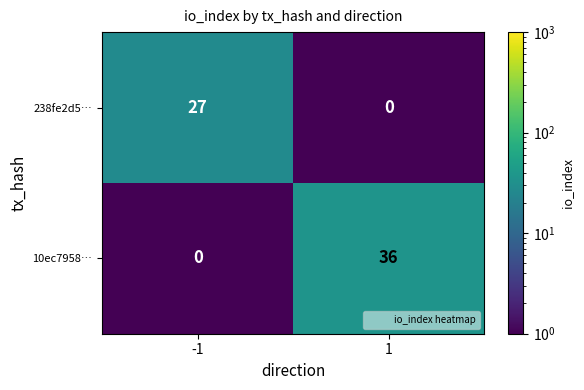

What is the difference between the highest and lowest values at 1?

36